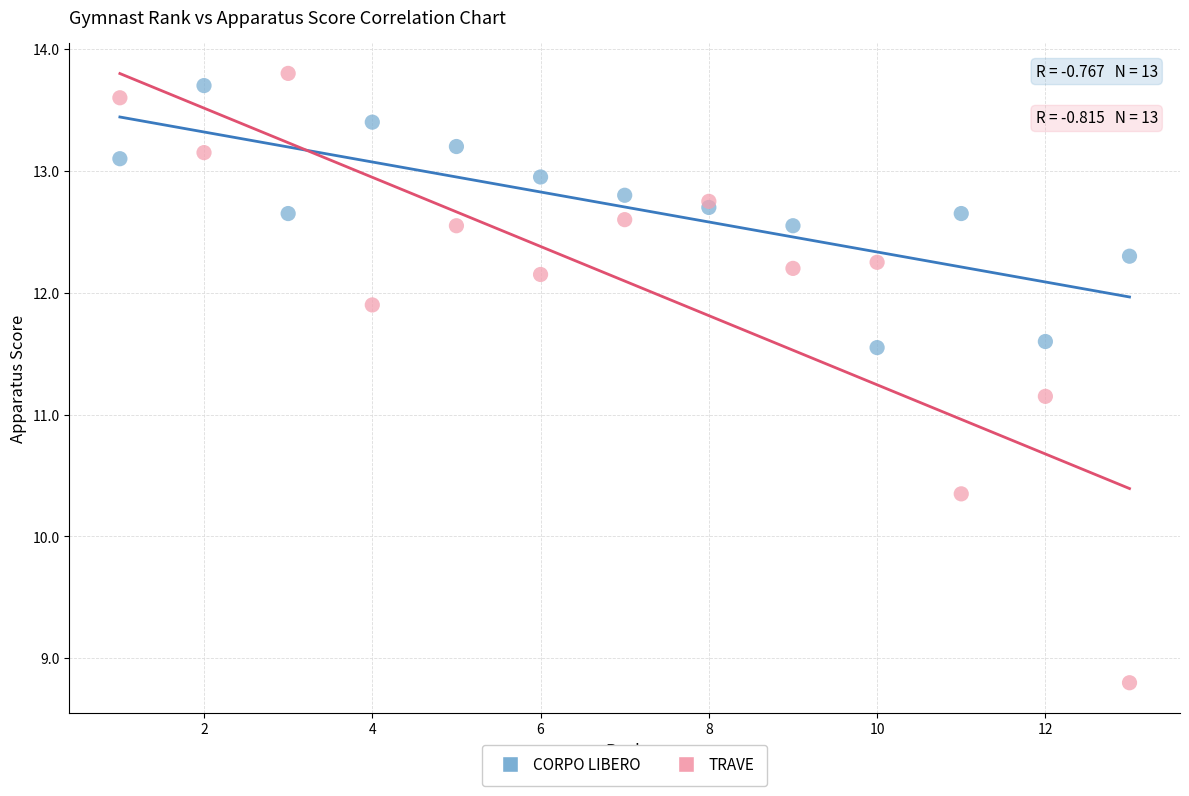

Which series reaches the maximum Y coordinate?

TRAVE